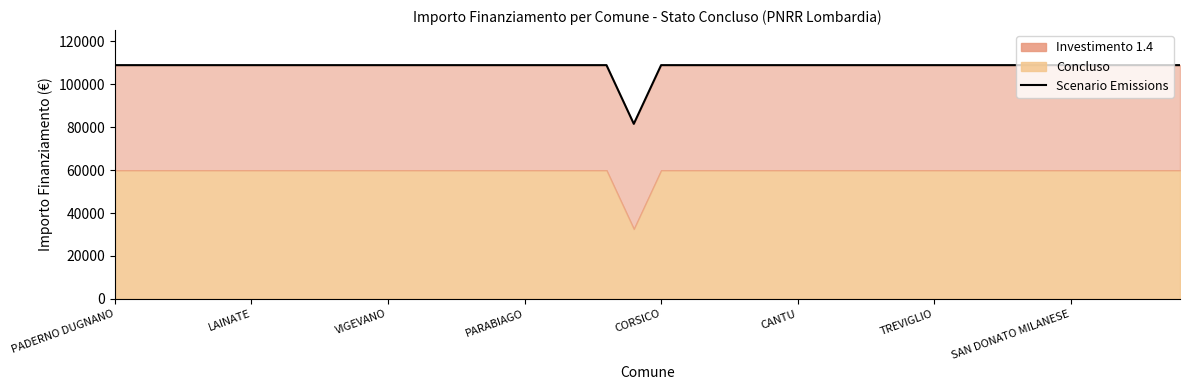

Where is the first local minimum?

19